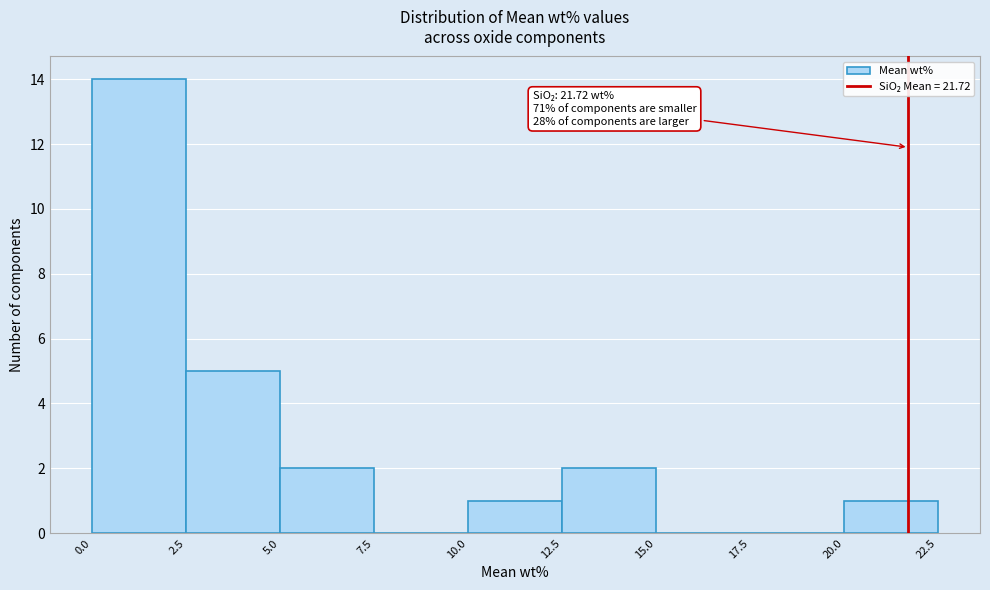

Over which range of the x-axis is the bar tallest?

0.0 to 2.5